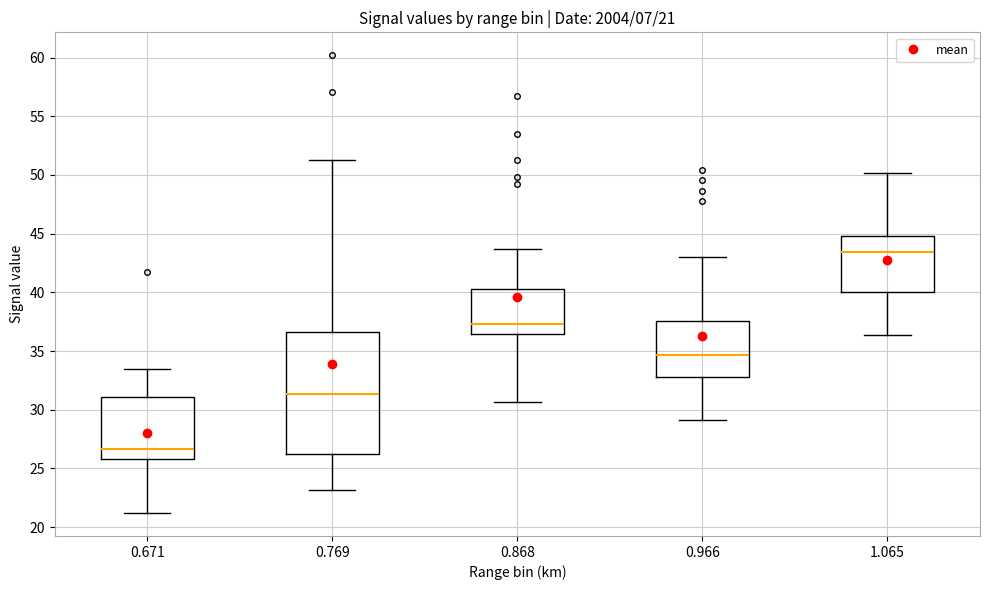

Which box's median line is the highest?

1.065